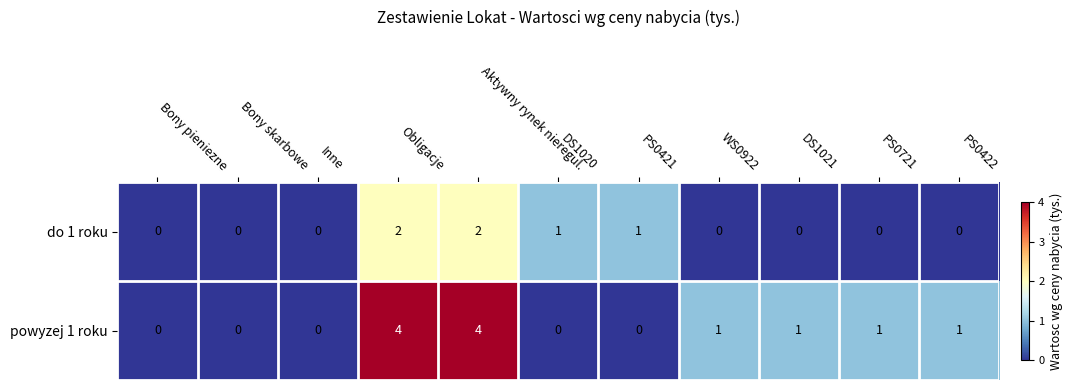

Count the powyzej 1 roku values in the range 0 to 1.

9